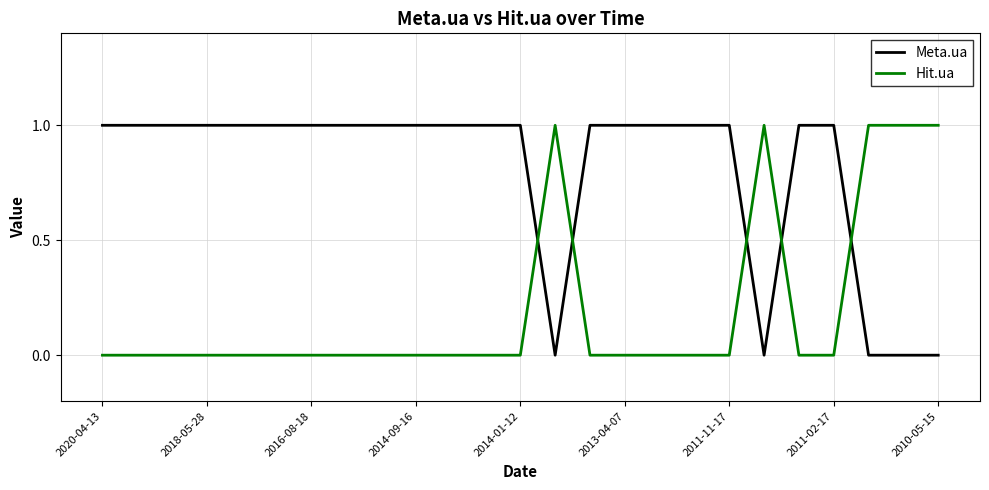

How many intersections are there between Hit.ua and Meta.ua?

5